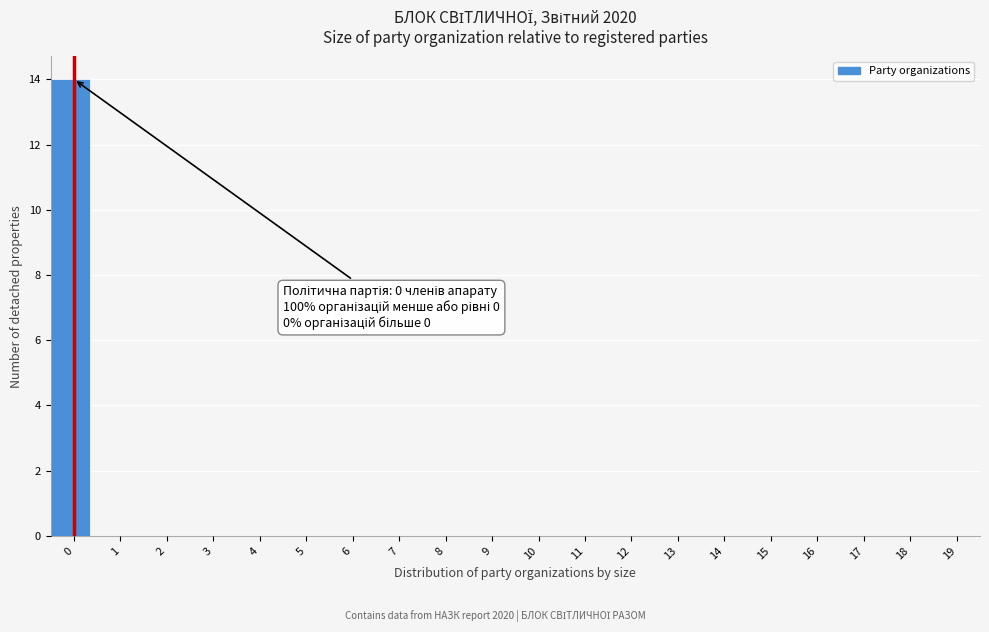

Reading right to left, what are all the values shown in this chart?

19=0	18=0	17=0	16=0	15=0	14=0	13=0	12=0	11=0	10=0	9=0	8=0	7=0	6=0	5=0	4=0	3=0	2=0	1=0	0=14